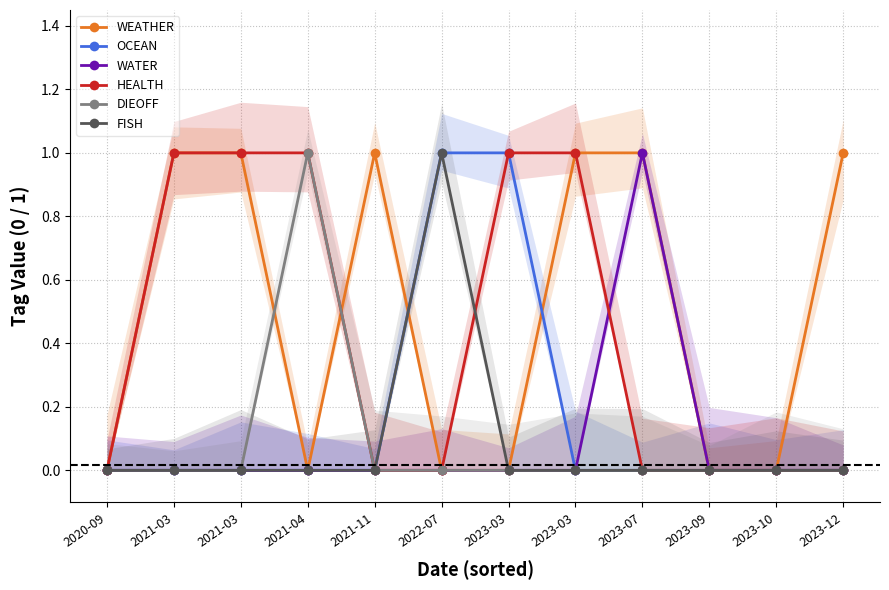

What is the difference between the maximum and minimum values in the HEALTH series?

1